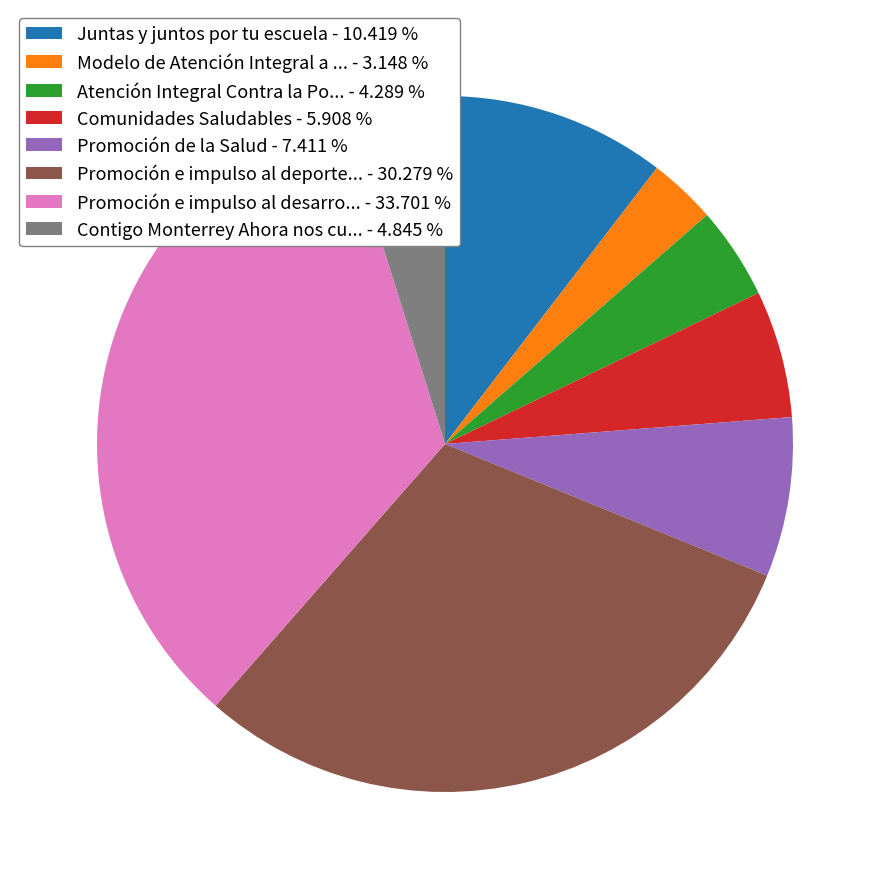

Rank the categories by value from lowest to highest.

Modelo de Atención Integral a ... - 3.148 %, Atención Integral Contra la Po... - 4.289 %, Contigo Monterrey Ahora nos cu... - 4.845 %, Comunidades Saludables - 5.908 %, Promoción de la Salud - 7.411 %, Juntas y juntos por tu escuela - 10.419 %, Promoción e impulso al deporte... - 30.279 %, Promoción e impulso al desarro... - 33.701 %